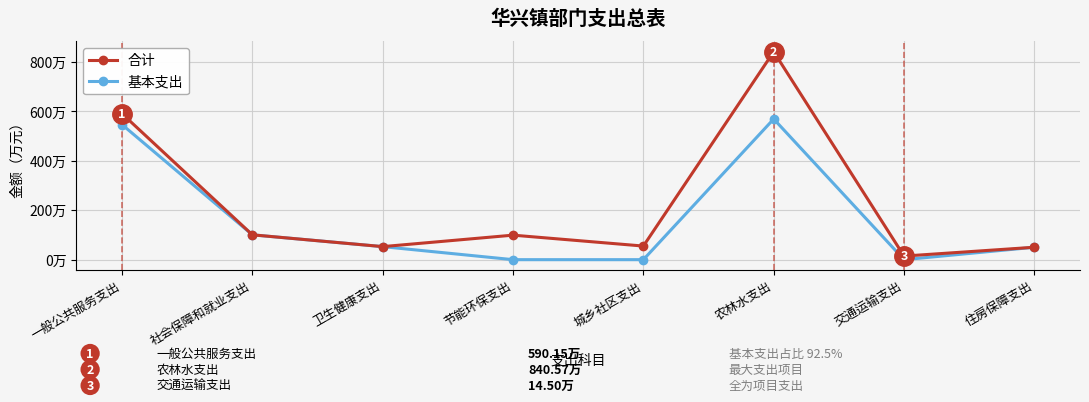

Reading left to right, what are all the values shown in this chart?

合计: 590.1	100.4	52.7	99.1	55.0	840.6	14.5	50.2
基本支出: 546.0	100.4	52.7	0.0	0.0	568.8	0.0	50.2